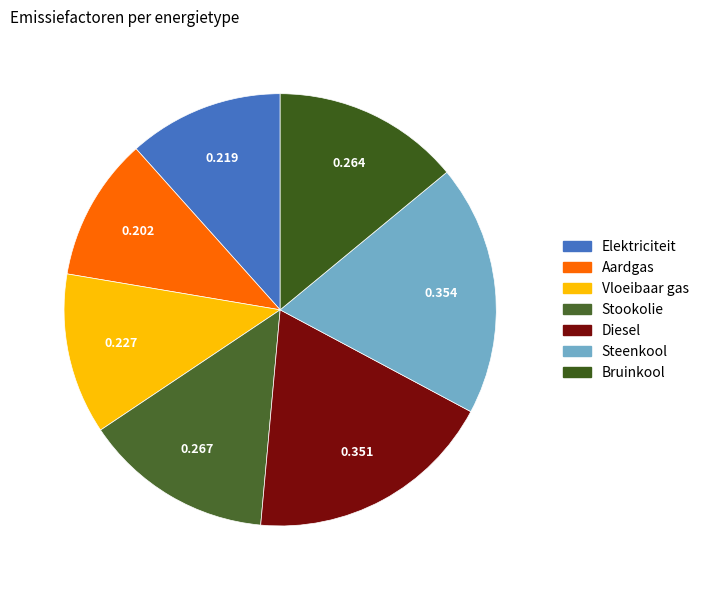

Is there any slice that represents more than half of the pie?

No